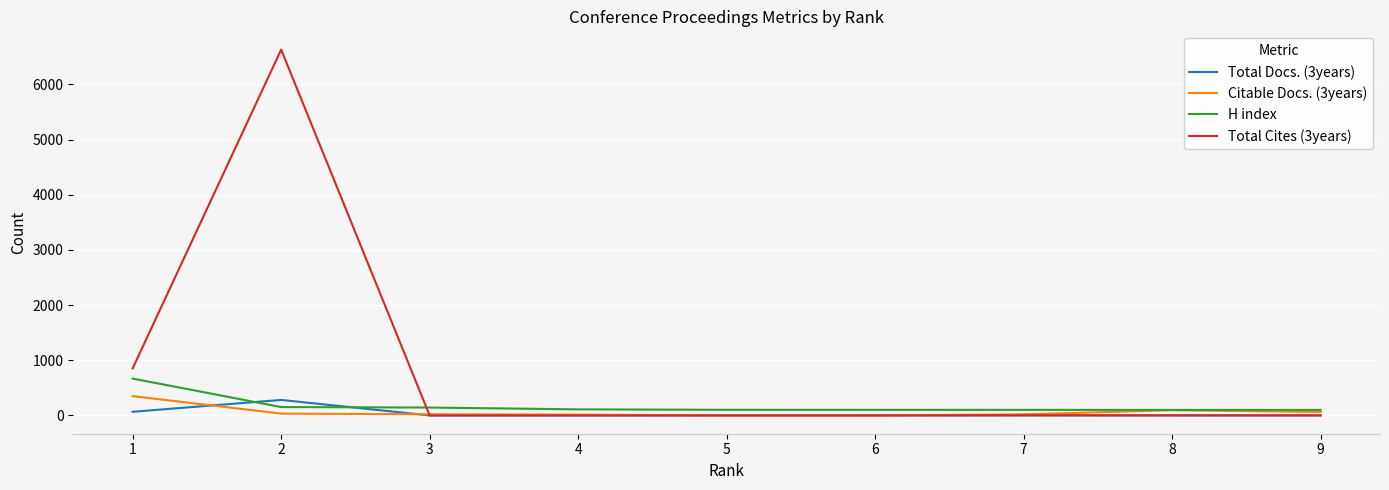

How many distinct data groups are displayed?

4